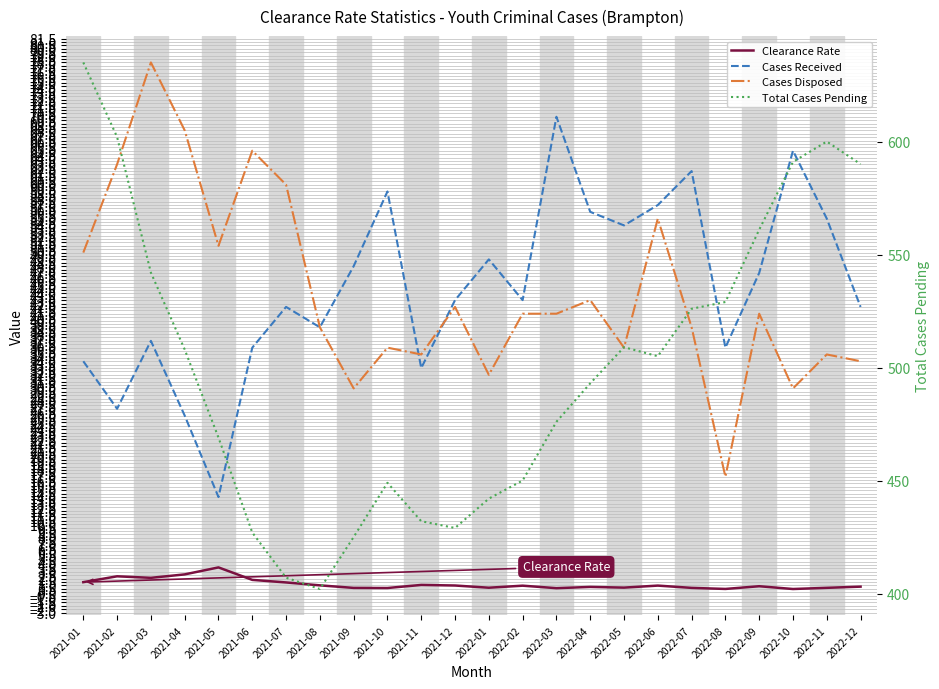

What is the greatest value displayed?

635.0